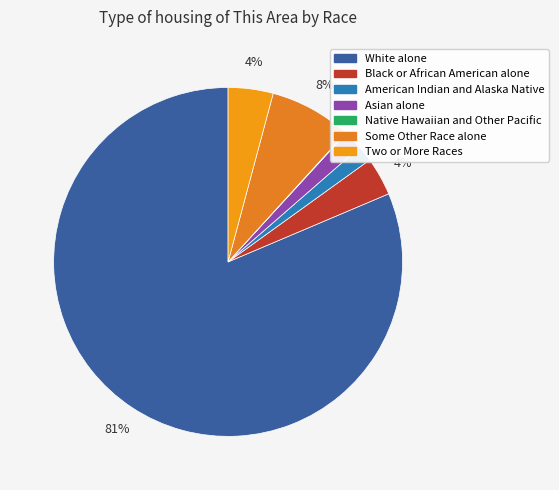

Which slice represents more than half of the pie?

White alone